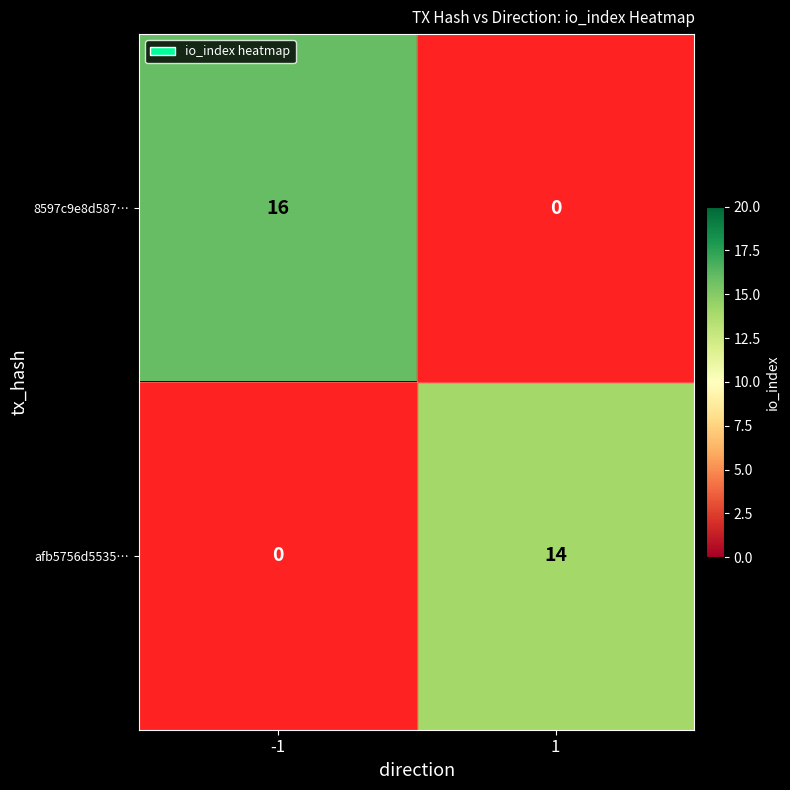

Between -1 and 1, which series saw the biggest shift?

8597c9e8d587…